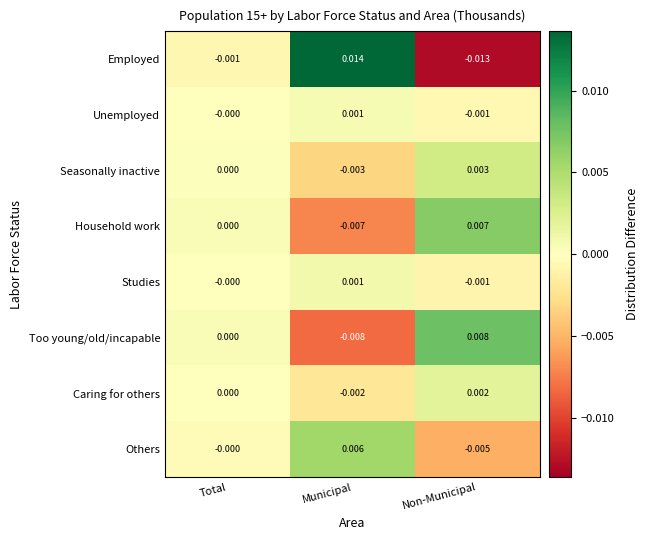

Which category has the lowest value in the Studies series?

Non-Municipal